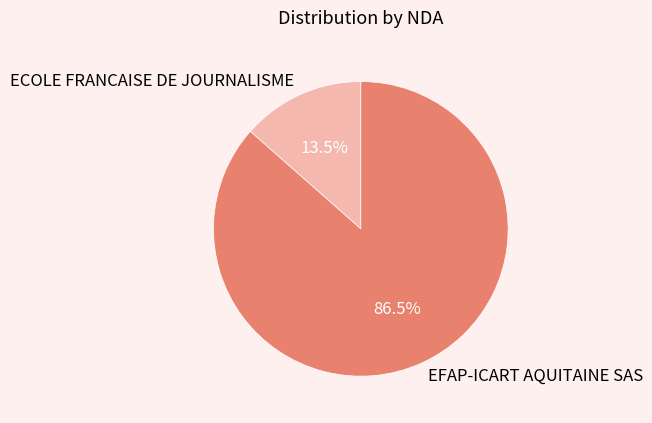

Which slice is the largest?

EFAP-ICART AQUITAINE SAS